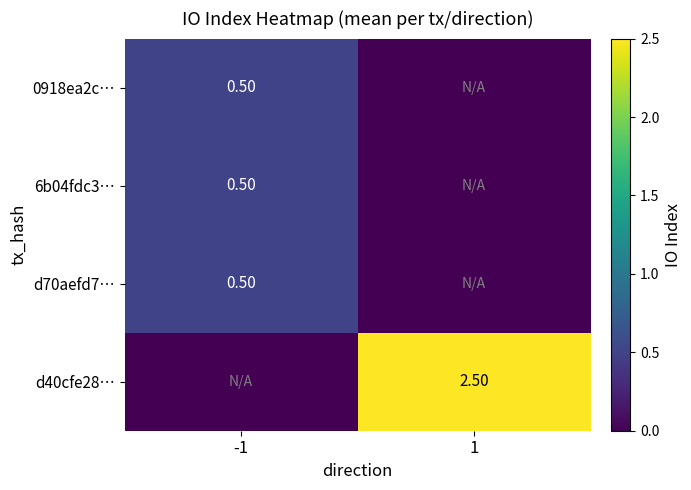

Which series has the largest total across all categories?

d40cfe28…